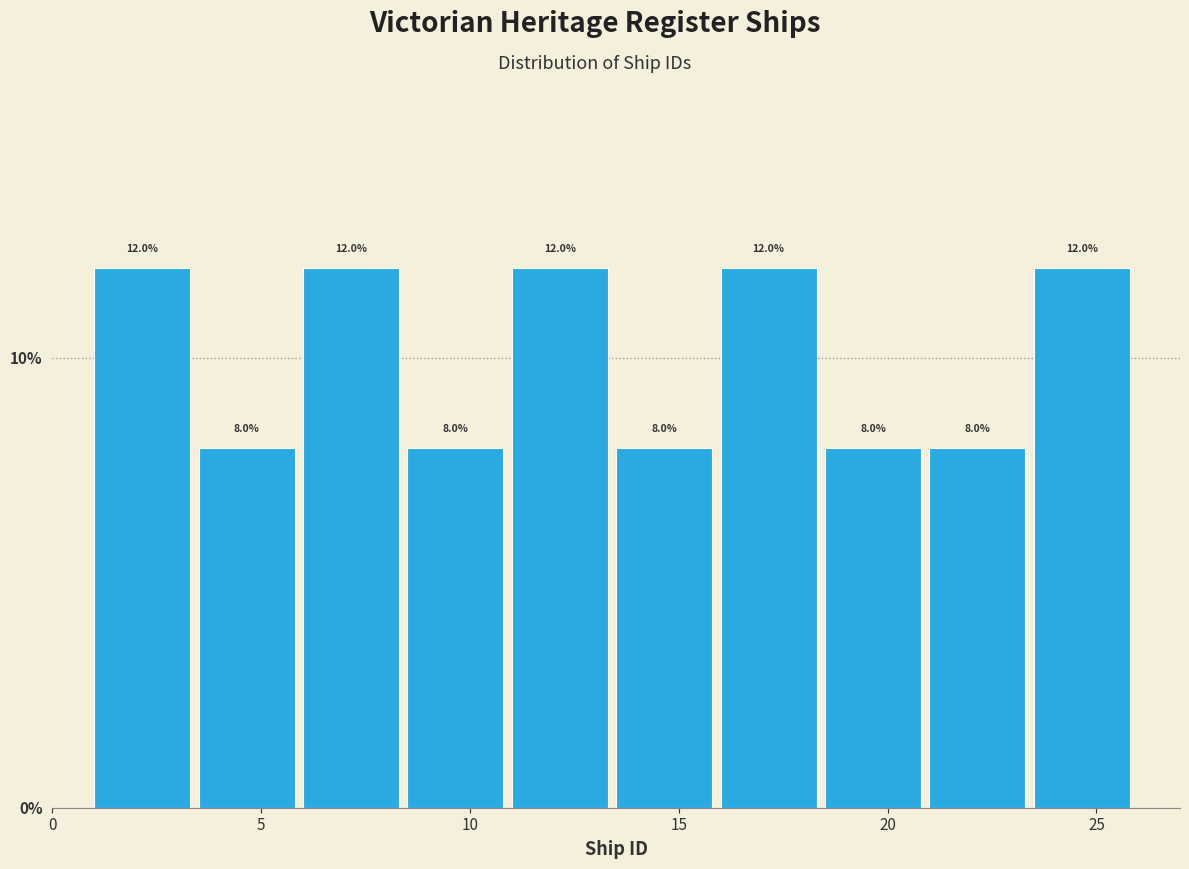

Reading left to right, list every bar in this chart as the range it spans on the x-axis followed by its height.

1.0 to 3.5: 12.0
3.5 to 6.0: 8.0
6.0 to 8.5: 12.0
8.5 to 11.0: 8.0
11.0 to 13.5: 12.0
13.5 to 16.0: 8.0
16.0 to 18.5: 12.0
18.5 to 21.0: 8.0
21.0 to 23.5: 8.0
23.5 to 26.0: 12.0